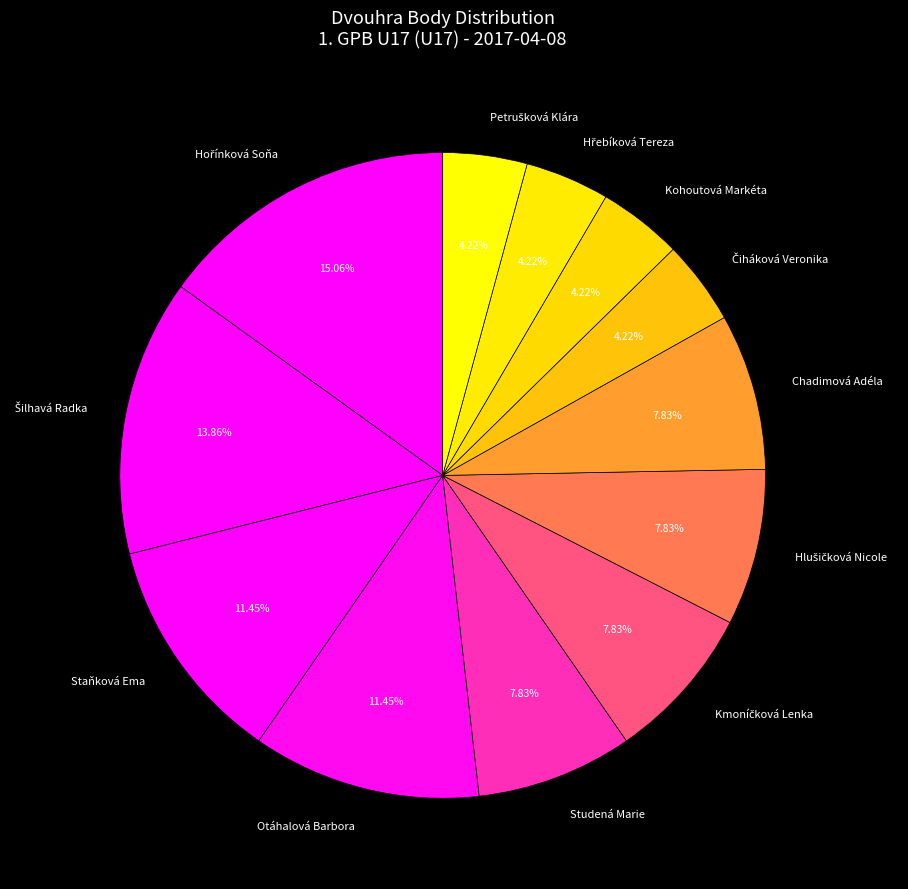

Which has a higher value, Otáhalová Barbora or Kohoutová Markéta?

Otáhalová Barbora